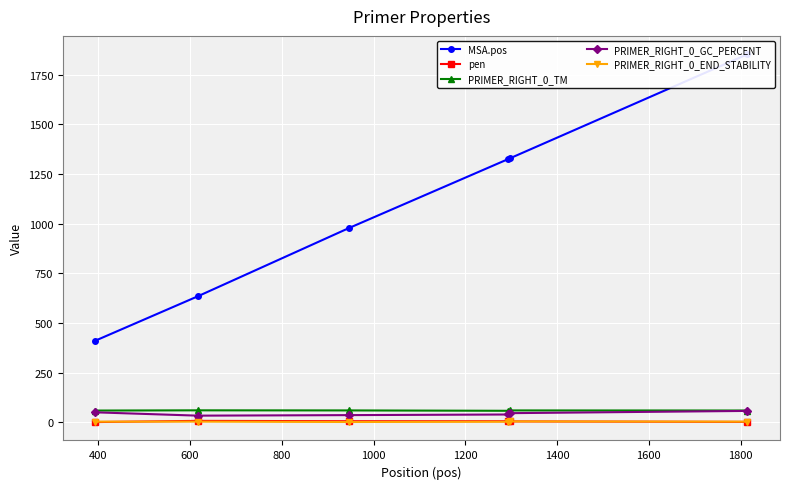

What is the maximum value for PRIMER_RIGHT_0_GC_PERCENT?

57.1